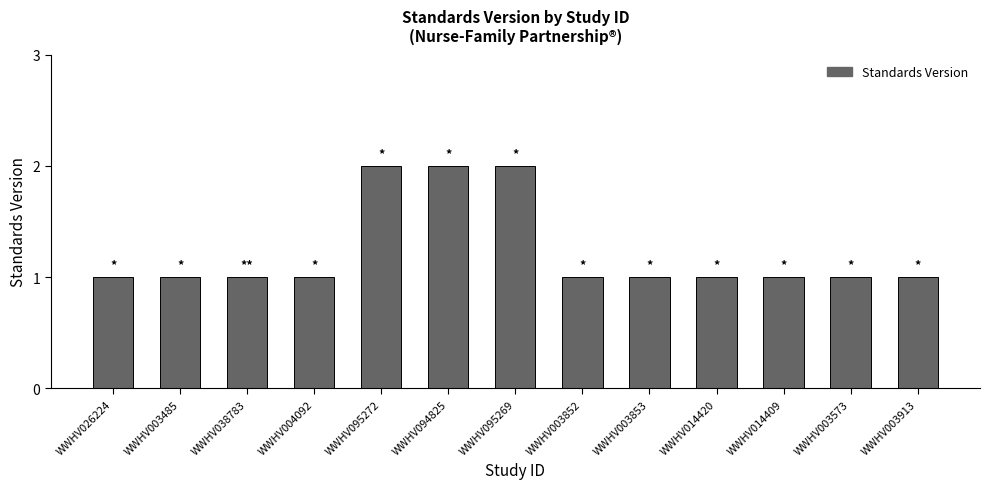

What is the sum of the values at WWHV003485 and WWHV003852?

2